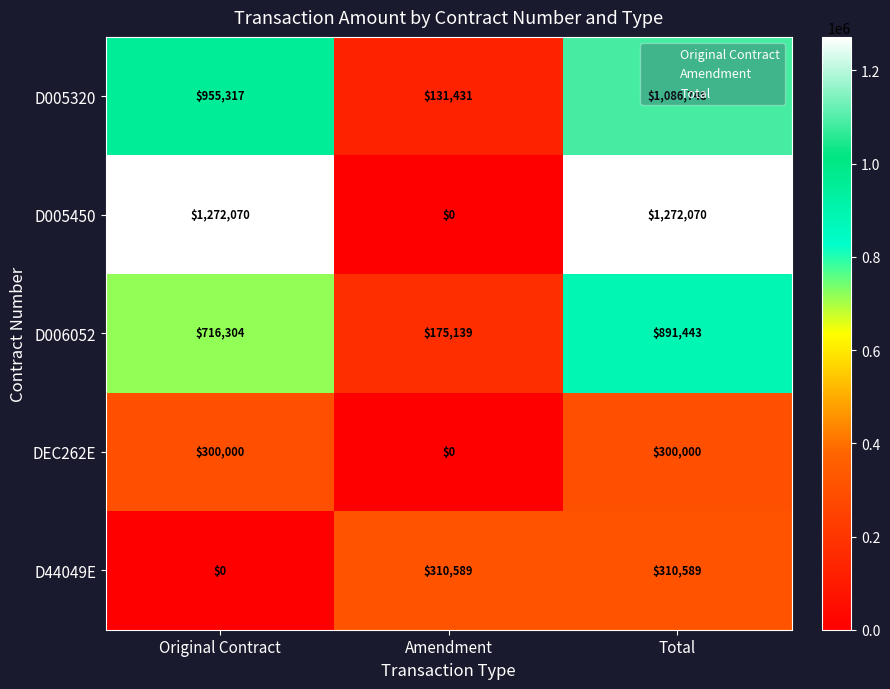

How many series are shown in this chart?

5